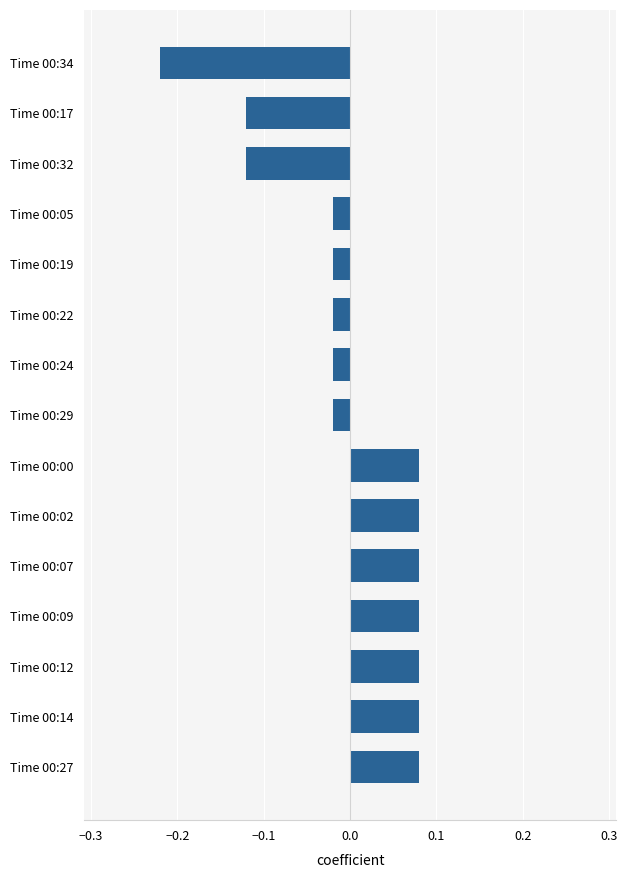

Between Time 00:17 and Time 00:14, which is larger?

Time 00:14